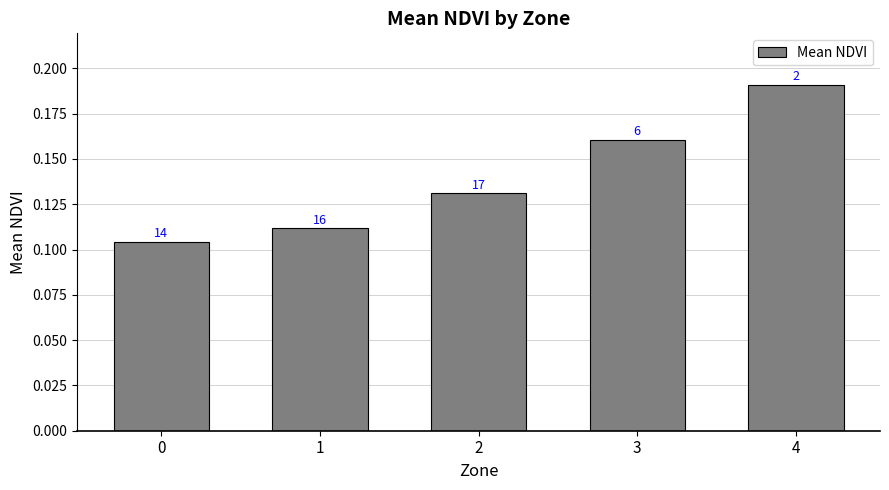

What is the value of the 4th bar from the left?

0.2